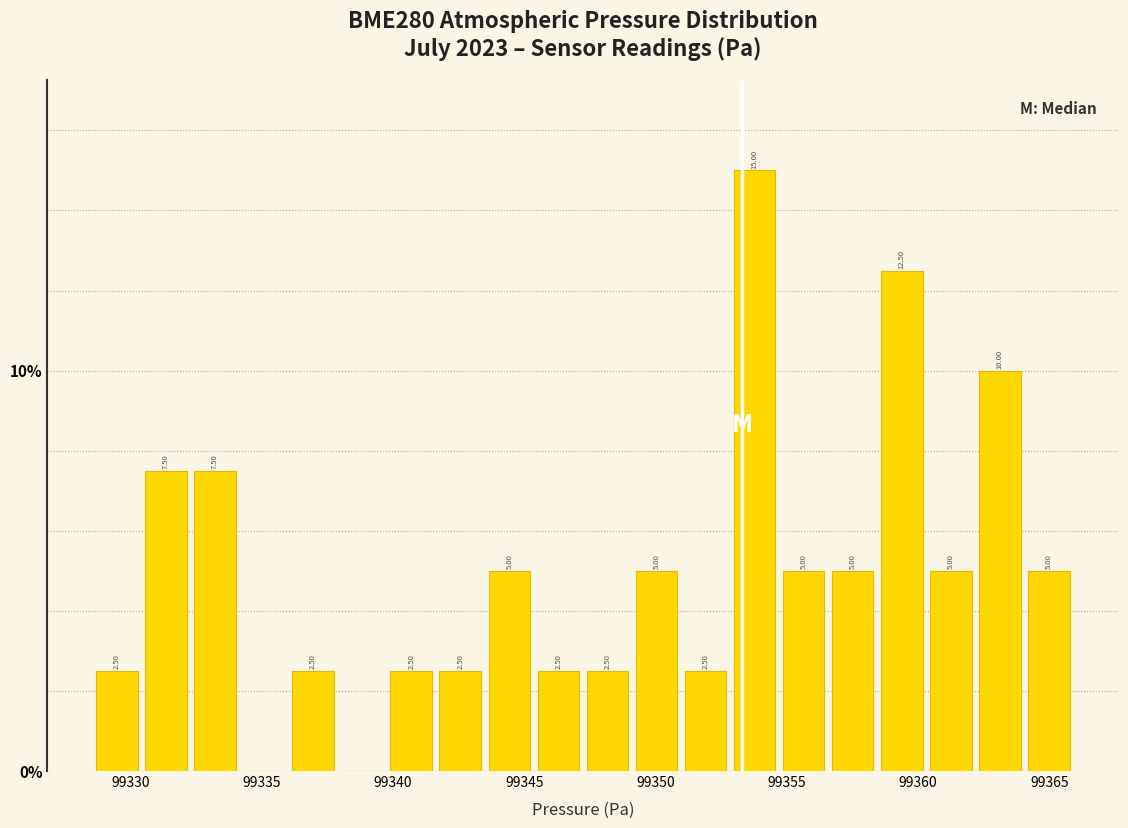

Around what value on the x-axis is the tallest bar? Give the approximate position of its centre, as read against the axis.

99354.0